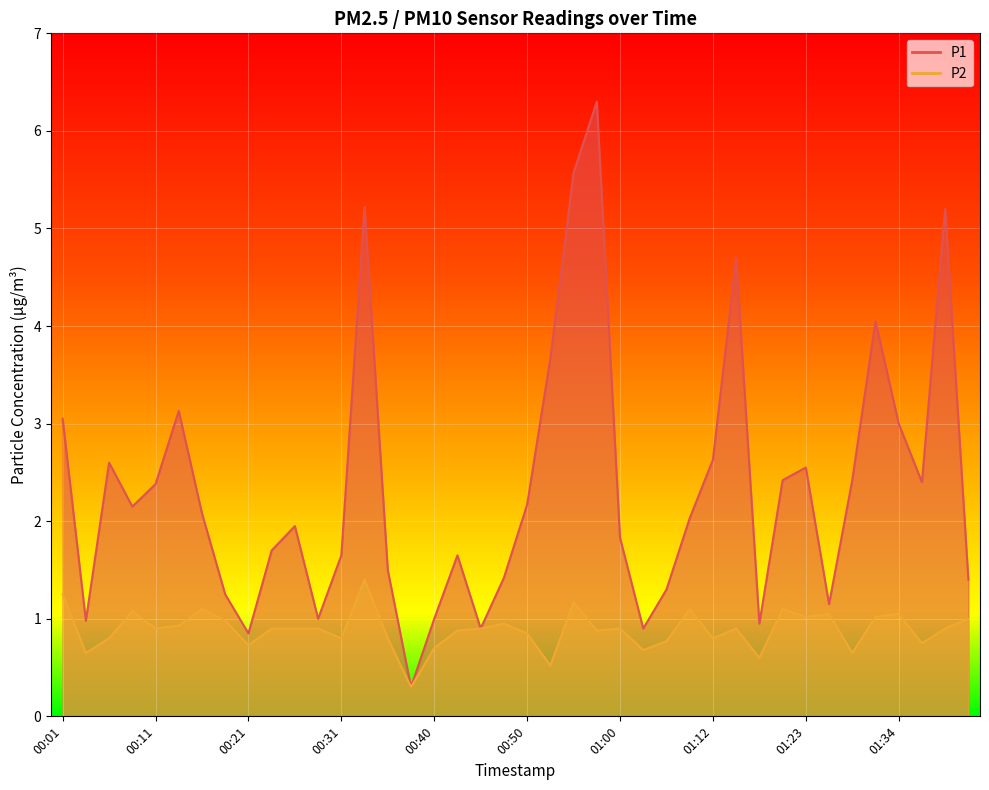

True or false: P1 and P2 intersect in this chart.

False